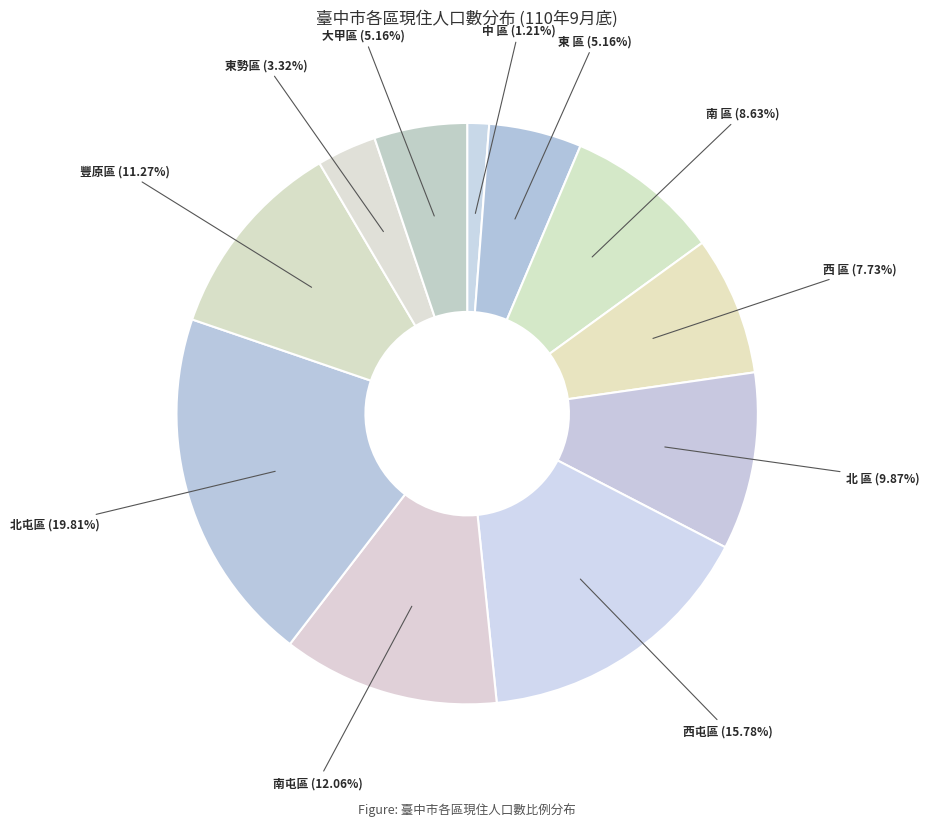

How many segments does this pie chart have?

11